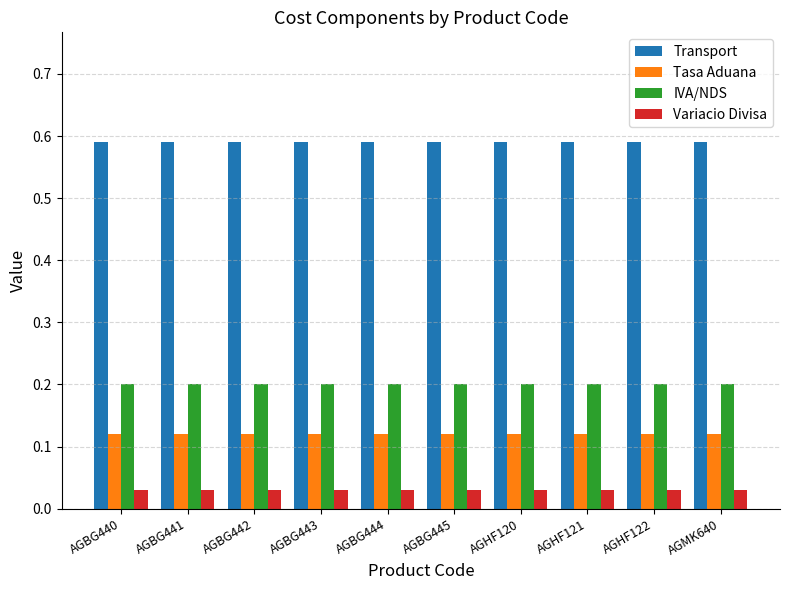

Count the number of categories in the chart.

10